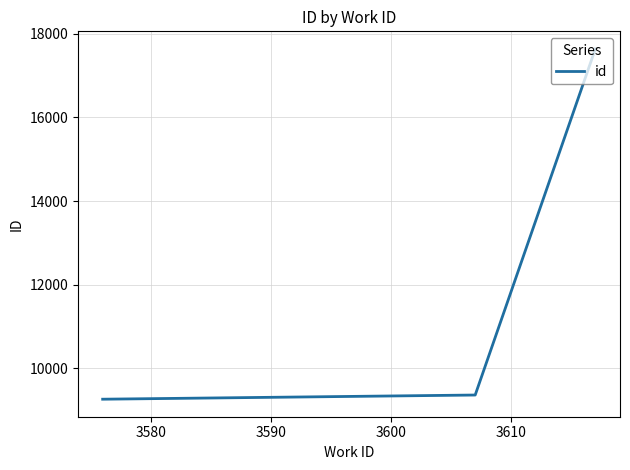

What is the sum of all values?

36254